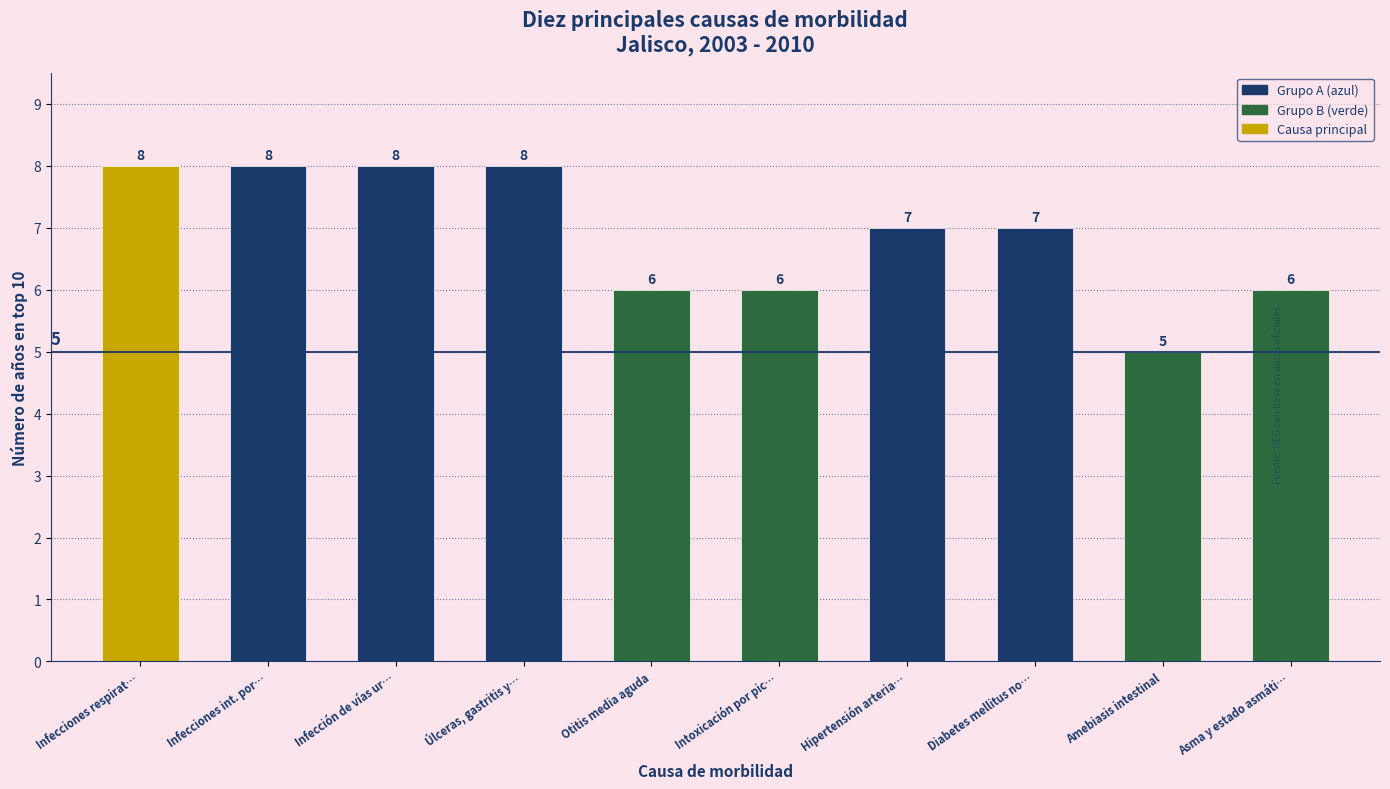

Rank the categories by value from highest to lowest.

Infecciones respirat…, Infecciones int. por…, Infección de vías ur…, Úlceras, gastritis y…, Hipertensión arteria…, Diabetes mellitus no…, Otitis media aguda, Intoxicación por pic…, Asma y estado asmáti…, Amebiasis intestinal